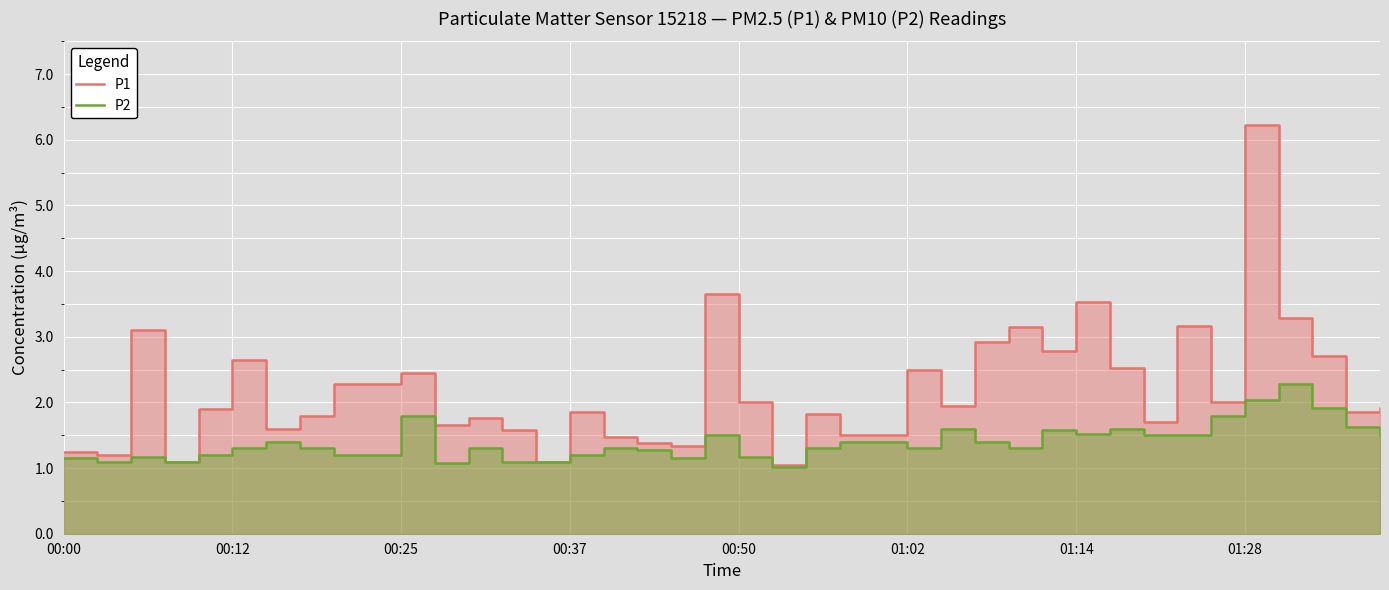

Reading right to left, list all the values displayed in this chart.

P1: 1.9	1.9	2.7	3.3	6.2	2.0	3.2	1.7	2.5	3.5	2.8	3.1	2.9	1.9	2.5	1.5	1.5	1.8	1.1	2.0	3.6	1.3	1.4	1.5	1.9	1.1	1.6	1.8	1.6	2.5	2.3	2.3	1.8	1.6	2.6	1.9	1.1	3.1	1.2	1.2
P2: 1.5	1.6	1.9	2.3	2.0	1.8	1.5	1.5	1.6	1.5	1.6	1.3	1.4	1.6	1.3	1.4	1.4	1.3	1.0	1.2	1.5	1.1	1.3	1.3	1.2	1.1	1.1	1.3	1.1	1.8	1.2	1.2	1.3	1.4	1.3	1.2	1.1	1.2	1.1	1.1